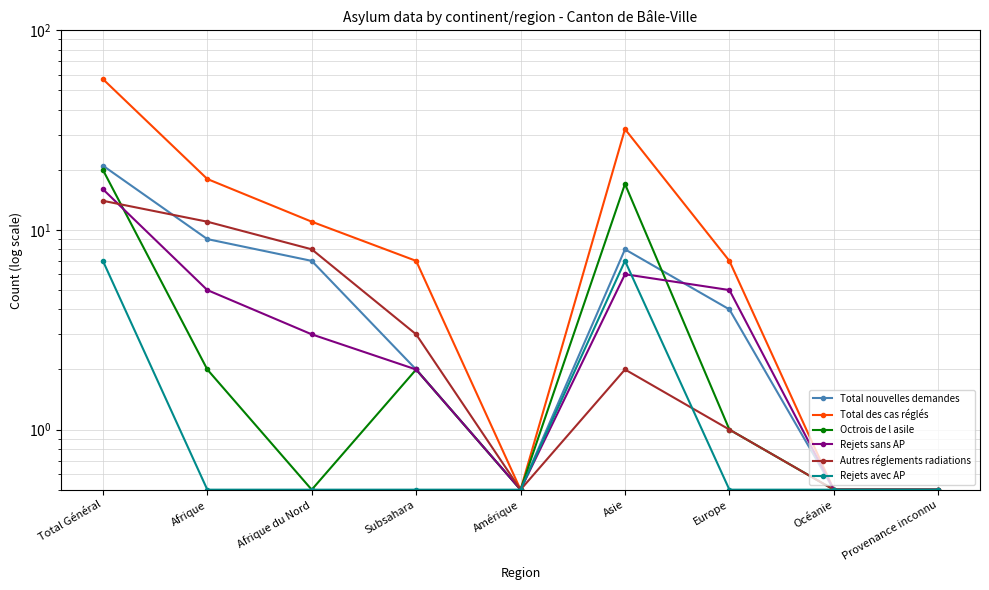

Is the value of Autres réglements radiations at Asie greater than the value of Total des cas réglés at Subsahara?

No